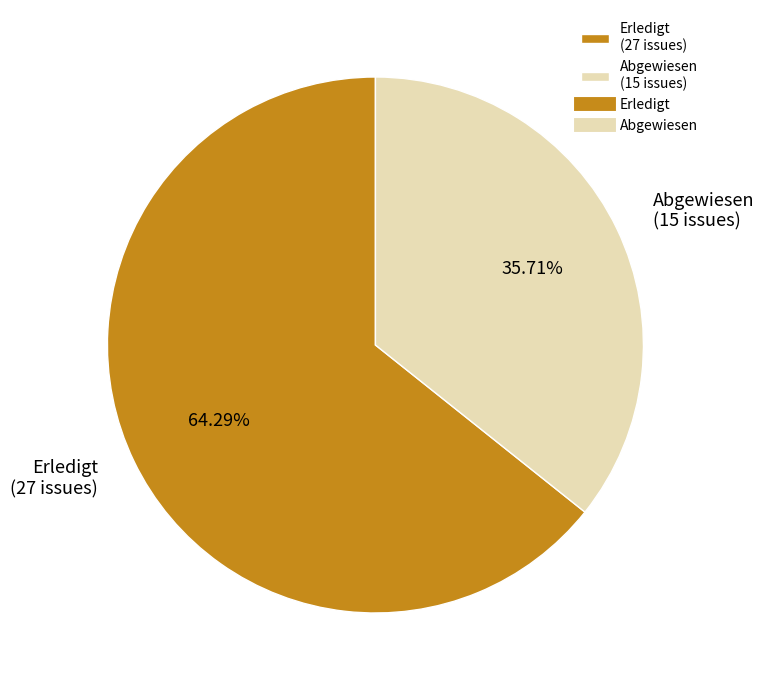

How many slices are in this pie chart?

2